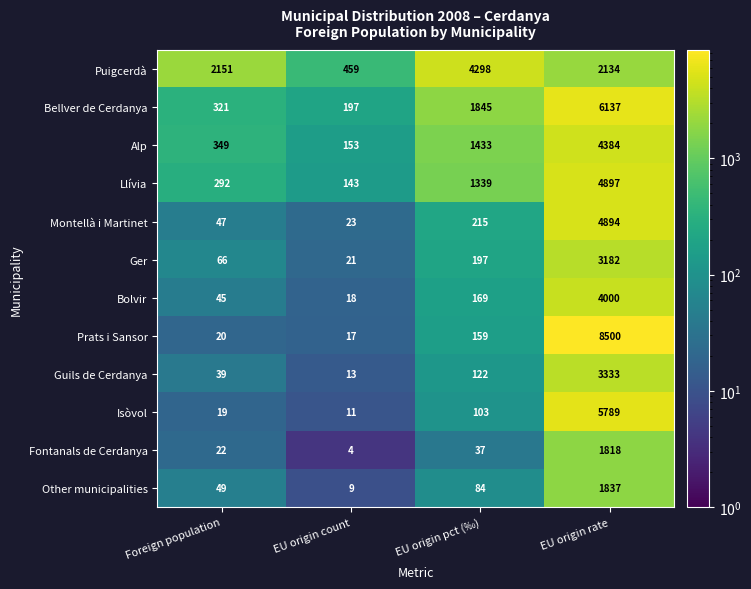

What is the spread (max minus min) of values at EU origin rate?

6682